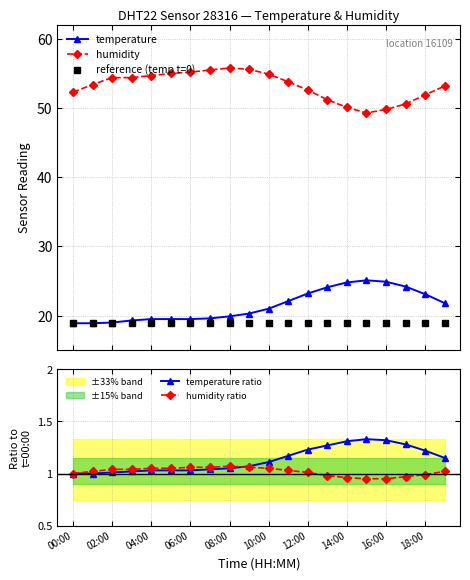

True or false: reference (temp t=0) and humidity ratio intersect in this chart.

False